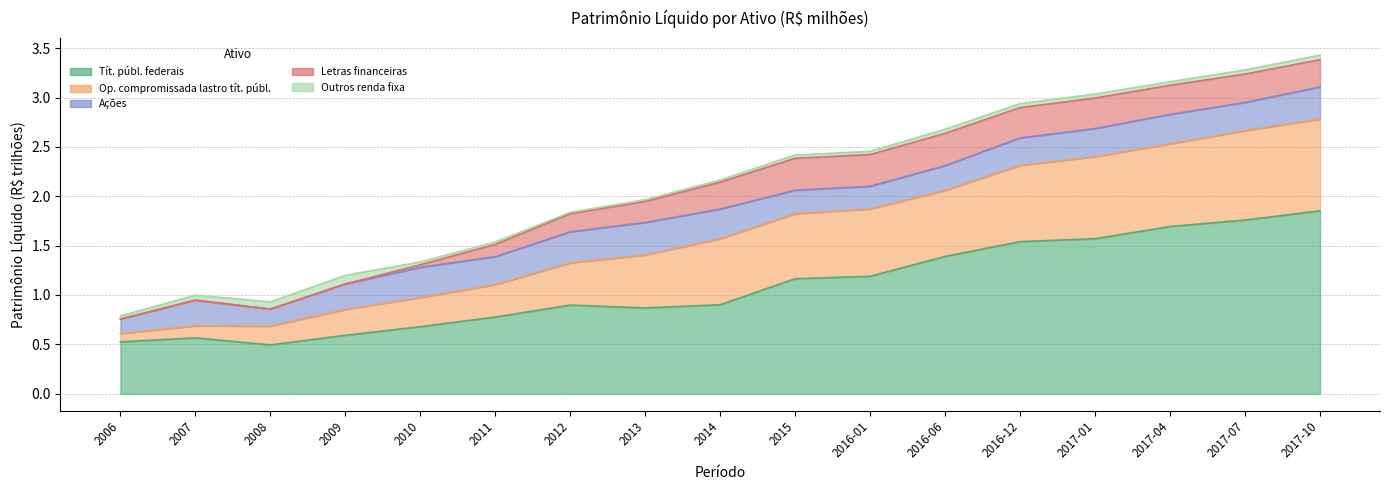

What is the maximum value for Tít. públ. federais?

1.9